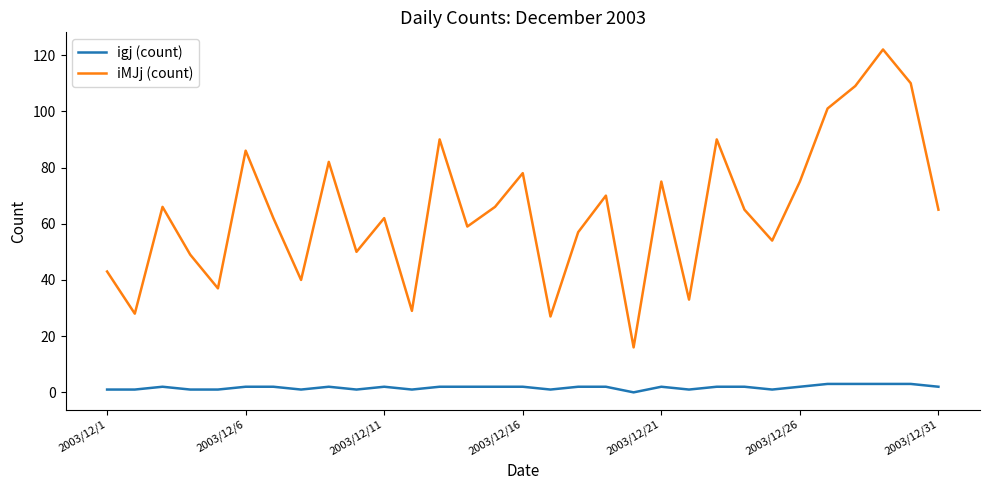

What is the difference between the maximum and minimum values in the igj (count) series?

3